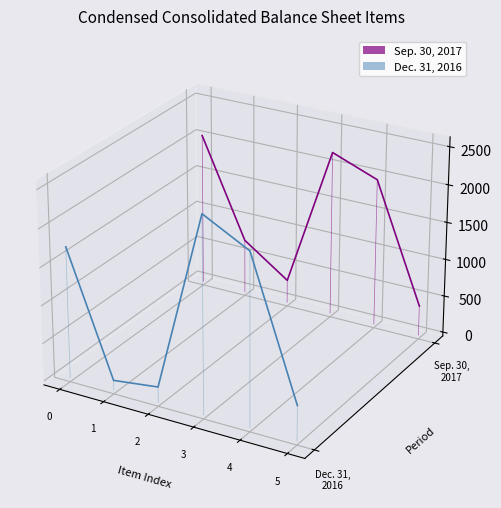

True or false: Sep. 30, 2017 and Dec. 31, 2016 cross at least once.

False